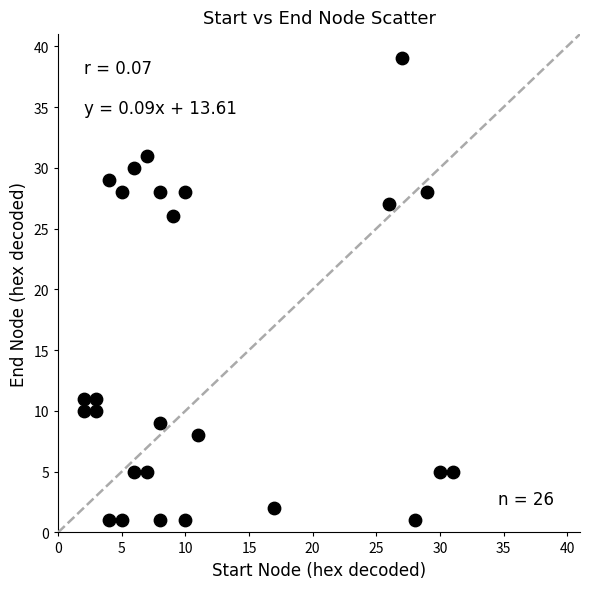

What is the range of Y values (max minus min)?

38